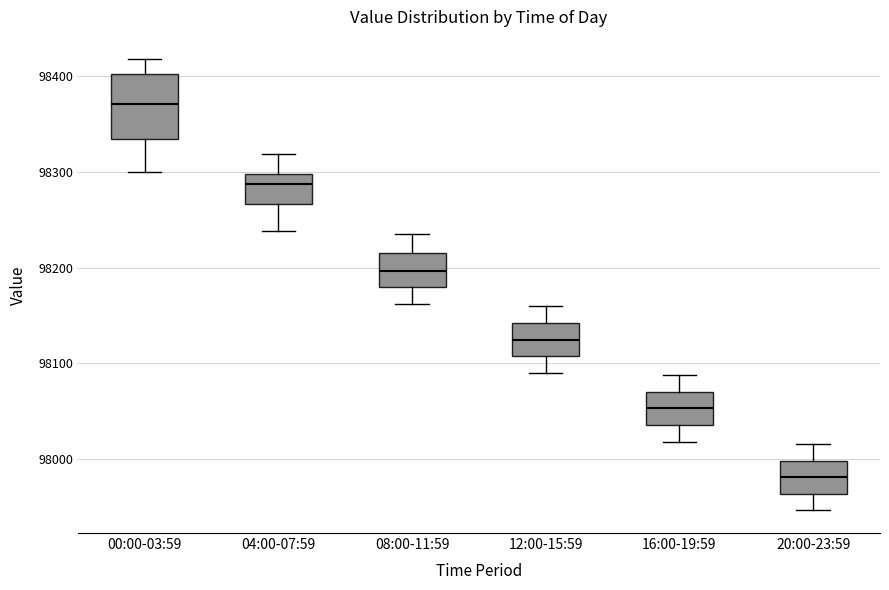

Where does the lower whisker of the box for 08:00-11:59 end on the y-axis? The values are not printed on the chart, so give them approximately, as read against the axis.

98160